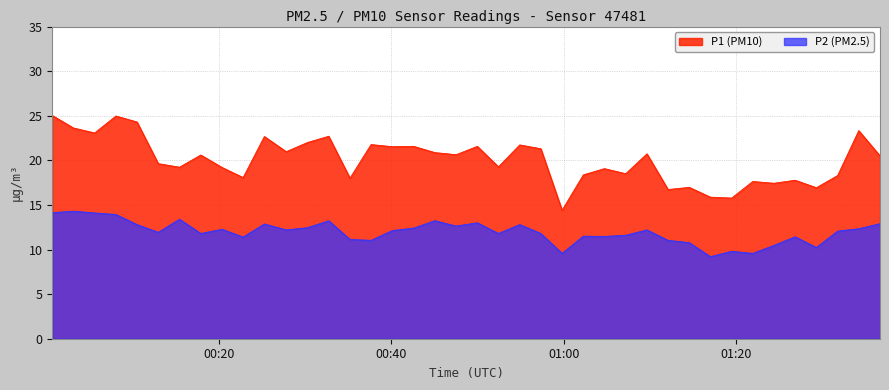

Which series has the widest spread of values?

P1 (PM10)